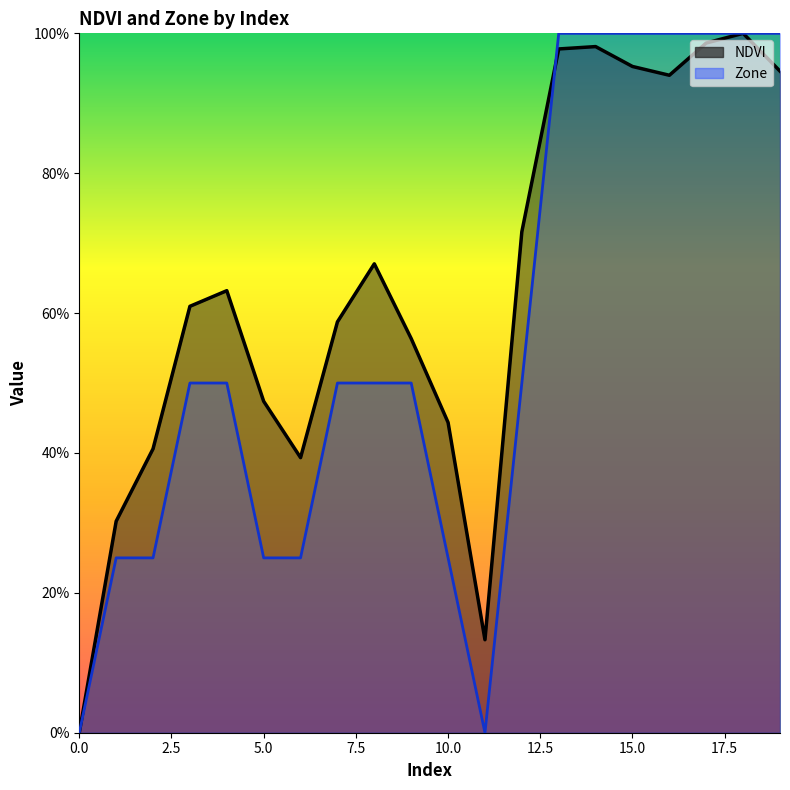

What is the average value of the NDVI series?

0.6